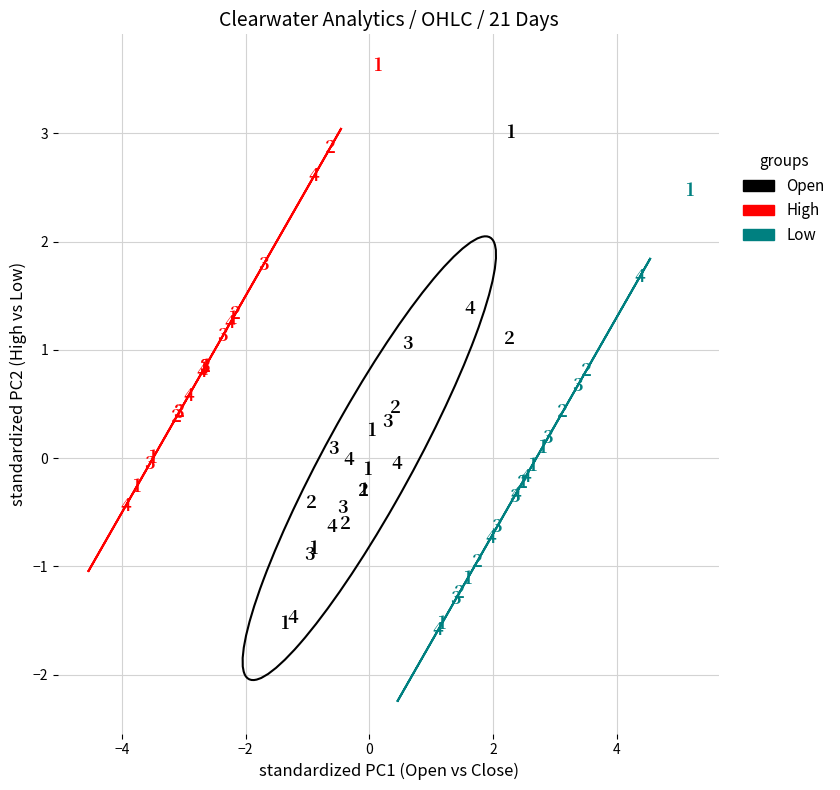

Which series contains the lowest Y value?

Low